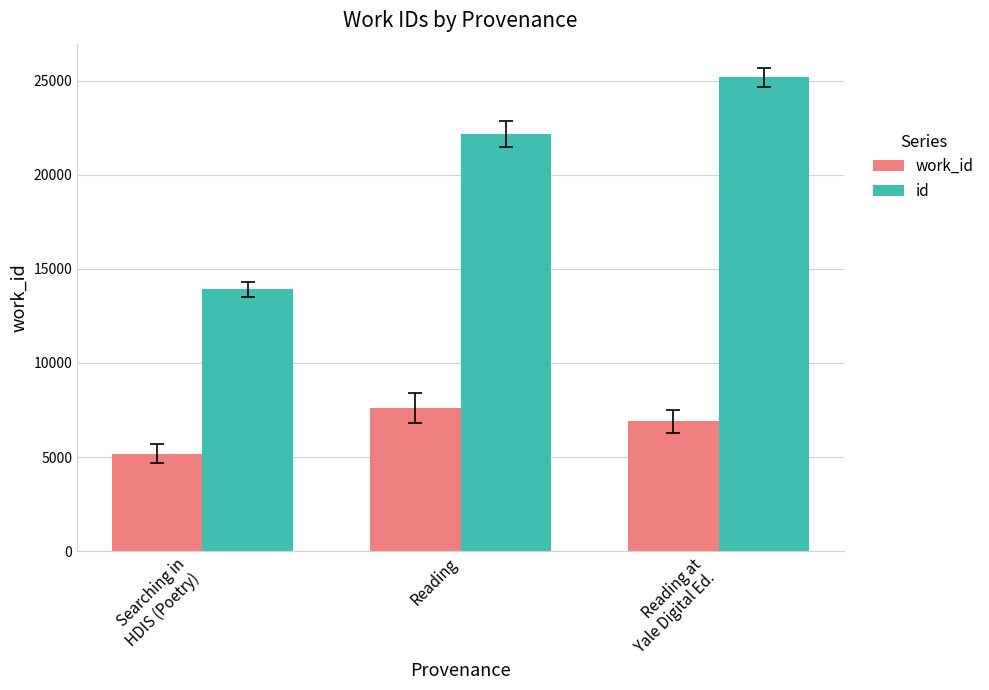

Which category has the highest value in the work_id series?

Reading